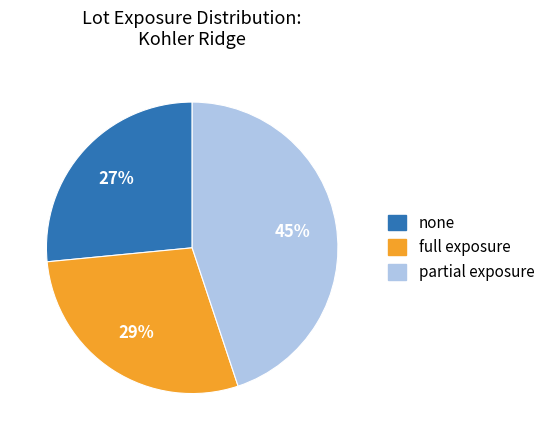

What percentage is the none slice, to the nearest percent?

27%